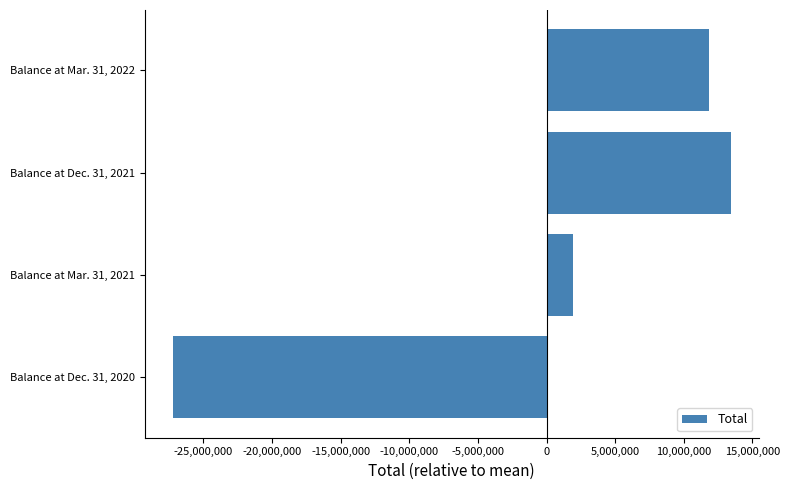

Is it true that the value at Balance at Mar. 31, 2022 is 6021087.8?

False